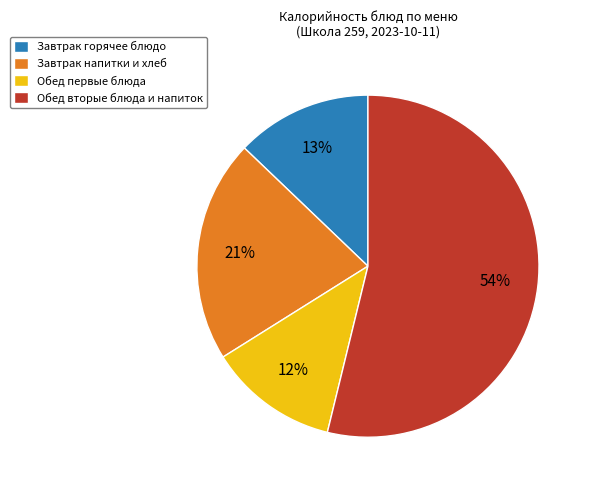

Rank the categories by value from highest to lowest.

Обед вторые блюда и напиток, Завтрак напитки и хлеб, Завтрак горячее блюдо, Обед первые блюда